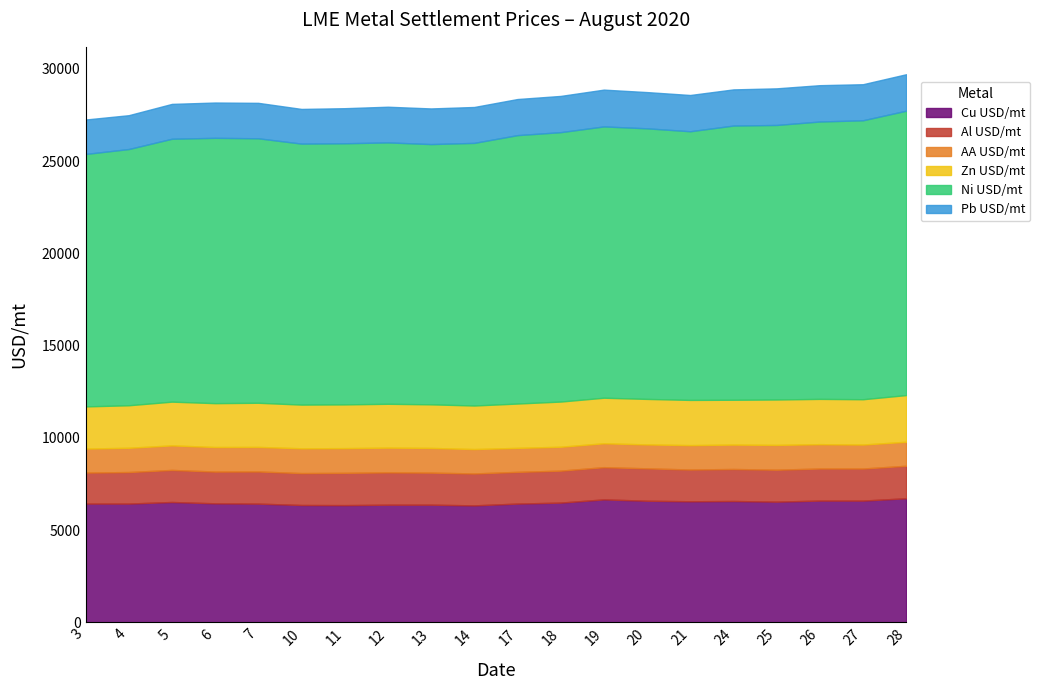

What is the difference between the Pb USD/mt values at 20 and 25?

20.5